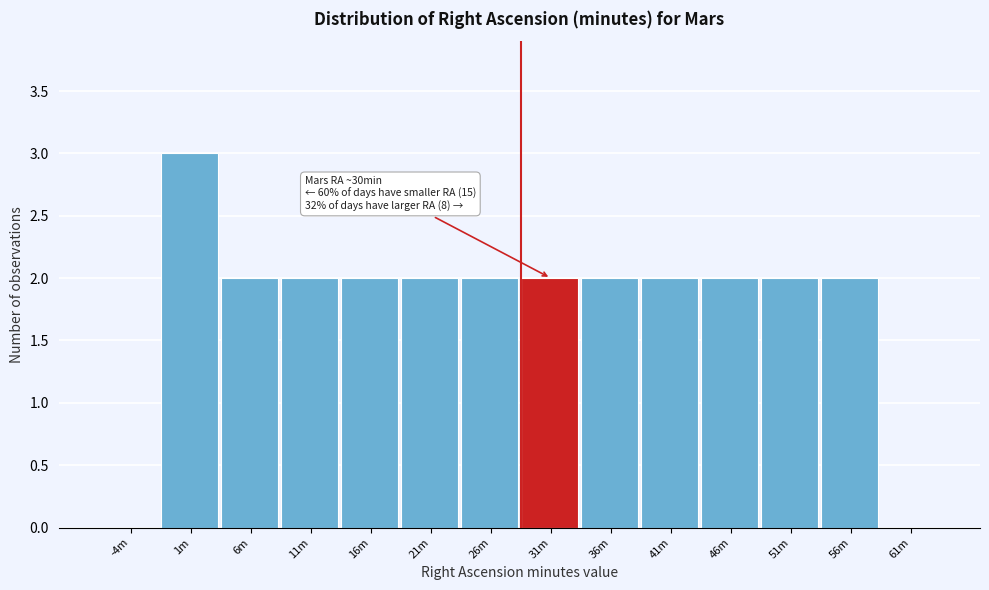

Reading left to right, list all the values displayed in this chart.

-4m=0	1m=3	6m=2	11m=2	16m=2	21m=2	26m=2	31m=2	36m=2	41m=2	46m=2	51m=2	56m=2	61m=0